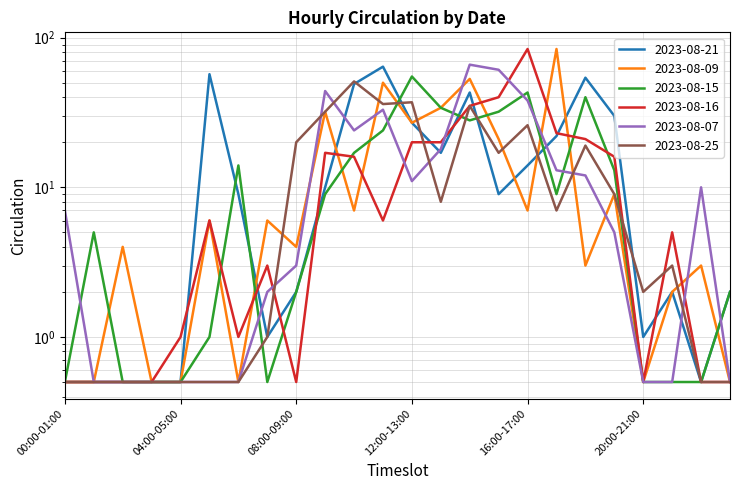

What is the total value across all series at 11:00-12:00?

213.0